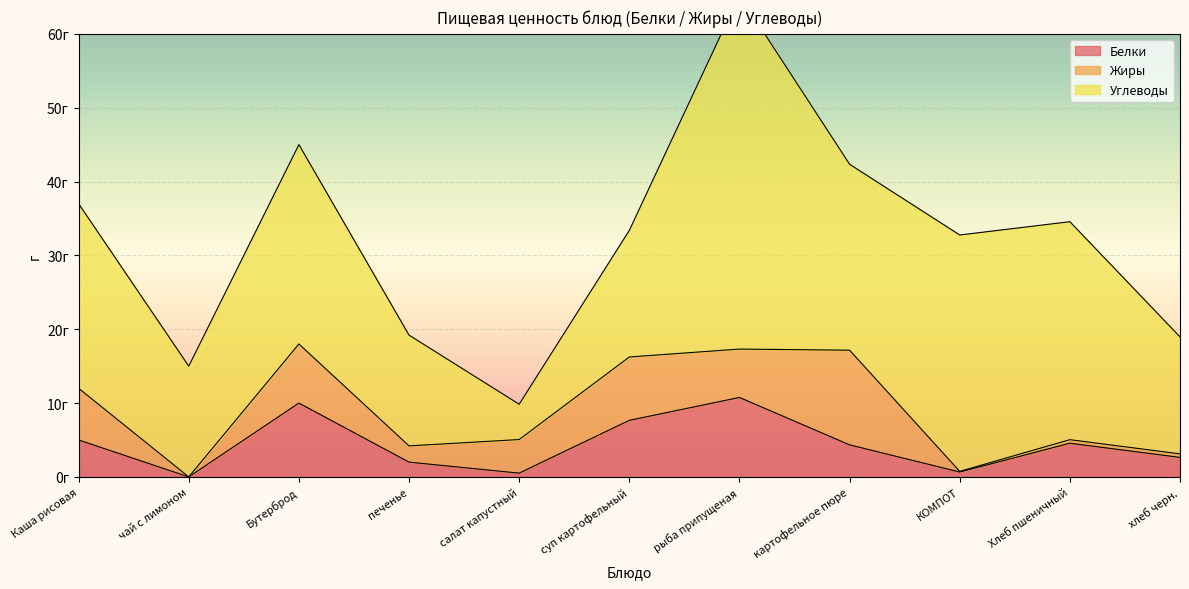

Between КОМПОТ and Хлеб пшеничный, which is larger?

Хлеб пшеничный